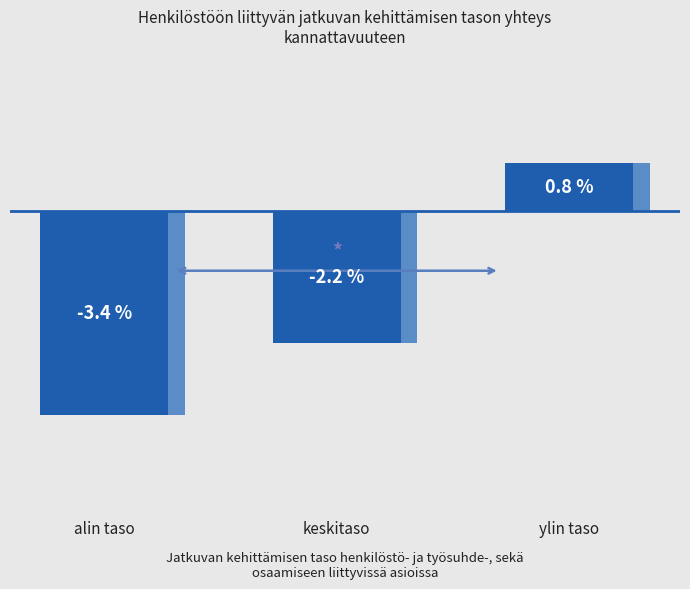

What is the approximate value at ylin taso?

0.8